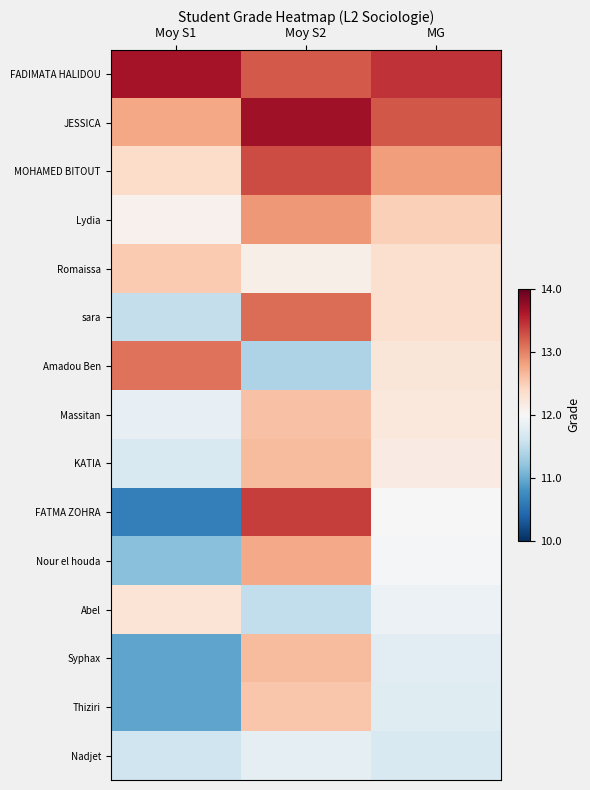

Reading left to right, list all the values displayed in this chart.

FADIMATA HALIDOU: Moy S1=13.7	Moy S2=13.2	MG=13.4
JESSICA: Moy S1=12.8	Moy S2=13.7	MG=13.2
MOHAMED BITOUT: Moy S1=12.4	Moy S2=13.3	MG=12.8
Lydia: Moy S1=12.1	Moy S2=12.9	MG=12.5
Romaissa: Moy S1=12.5	Moy S2=12.1	MG=12.3
sara: Moy S1=11.5	Moy S2=13.1	MG=12.3
Amadou Ben: Moy S1=13.1	Moy S2=11.4	MG=12.2
Massitan: Moy S1=11.8	Moy S2=12.6	MG=12.2
KATIA: Moy S1=11.7	Moy S2=12.6	MG=12.2
FATMA ZOHRA: Moy S1=10.6	Moy S2=13.4	MG=12.0
Nour el houda: Moy S1=11.2	Moy S2=12.8	MG=12.0
Abel: Moy S1=12.3	Moy S2=11.5	MG=11.9
Syphax: Moy S1=10.9	Moy S2=12.6	MG=11.8
Thiziri: Moy S1=10.9	Moy S2=12.6	MG=11.8
Nadjet: Moy S1=11.6	Moy S2=11.8	MG=11.7